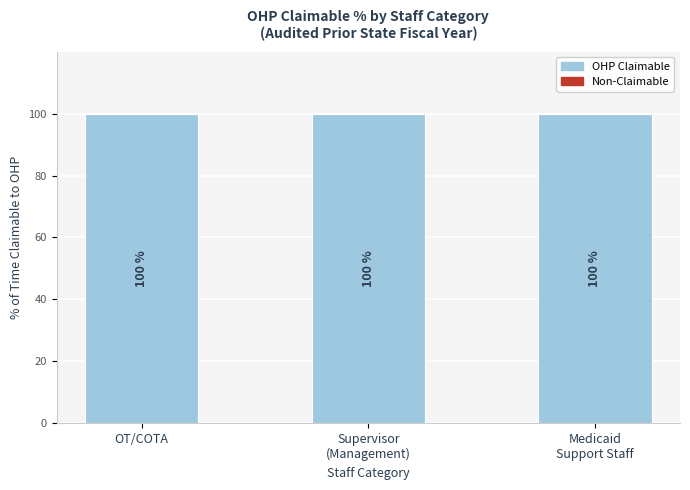

How many series are shown in this chart?

2